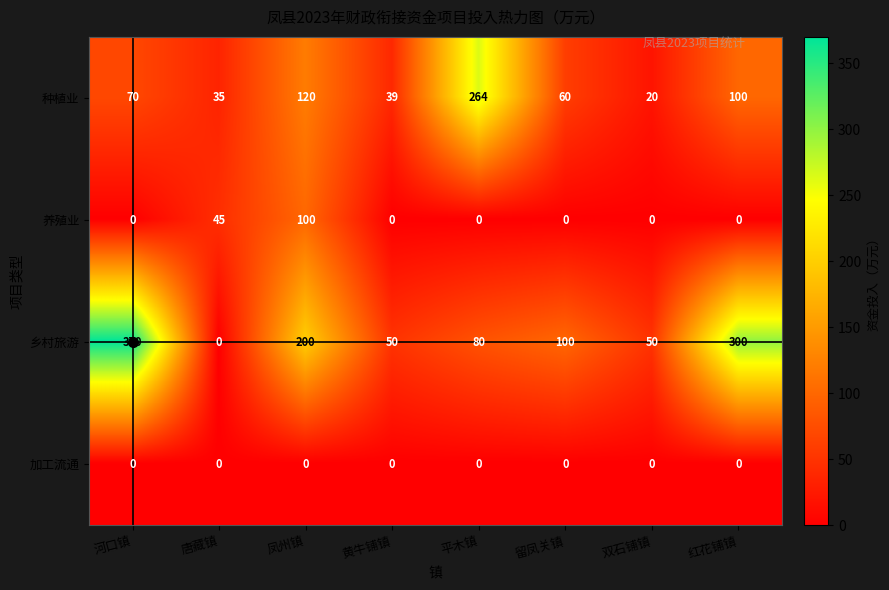

Which series has the largest total across all categories?

乡村旅游